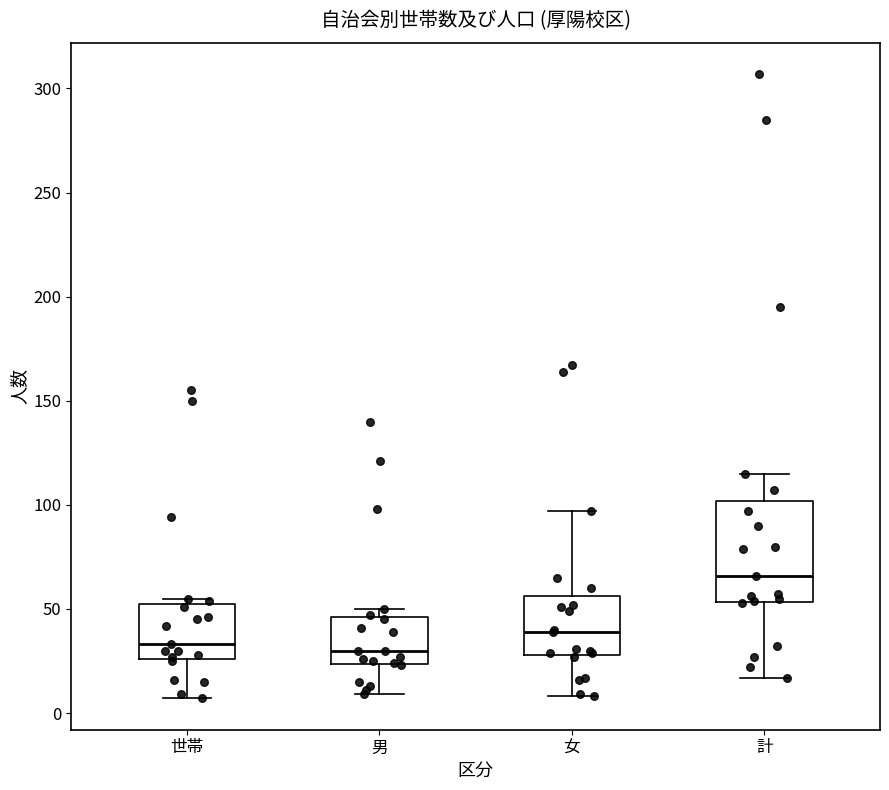

Reading left to right, read every box against the y-axis: the position of its median line, the range the box covers, and the ends of its whiskers. The values are not printed on the chart, so give them approximately, as read against the axis.

世帯: median 35, box 25 to 55, whiskers 5 to 55 (just above the box's upper edge)
男: median 30, box 25 to 45, whiskers 10 to 50
女: median 40, box 30 to 55, whiskers 10 to 95
計: median 65, box 55 to 100, whiskers 15 to 115